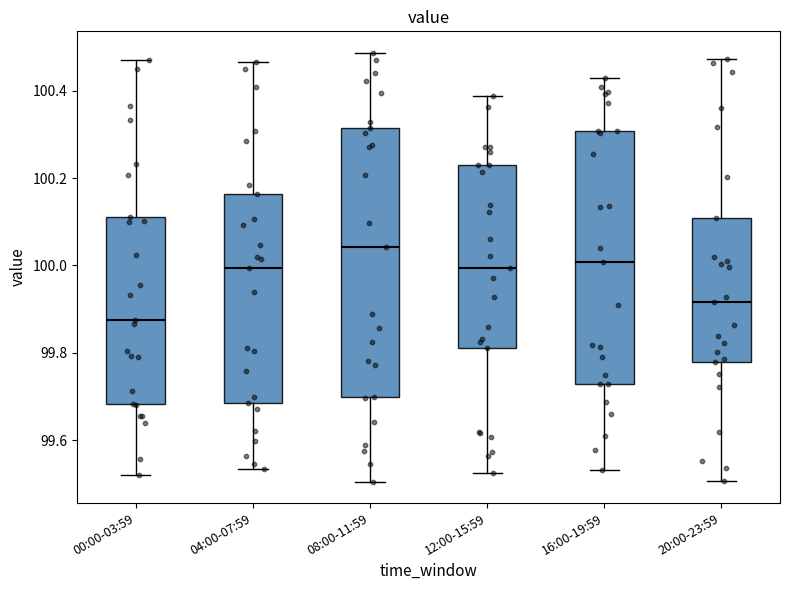

Reading left to right, read every box against the y-axis: the position of its median line, the range the box covers, and the ends of its whiskers. The values are not printed on the chart, so give them approximately, as read against the axis.

00:00-03:59: median 99.88, box 99.68 to 100.12, whiskers 99.52 to 100.46
04:00-07:59: median 100.00, box 99.68 to 100.16, whiskers 99.54 to 100.46
08:00-11:59: median 100.04, box 99.70 to 100.32, whiskers 99.50 to 100.48
12:00-15:59: median 100.00, box 99.82 to 100.22, whiskers 99.52 to 100.38
16:00-19:59: median 100.00, box 99.72 to 100.30, whiskers 99.54 to 100.42
20:00-23:59: median 99.92, box 99.78 to 100.10, whiskers 99.50 to 100.48